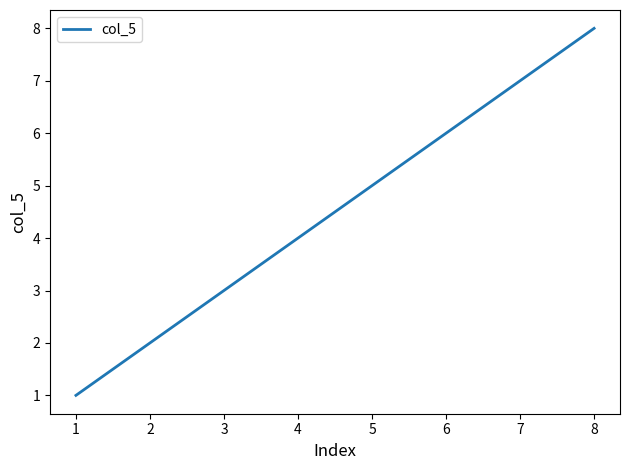

Rank the categories by value from lowest to highest.

1, 2, 3, 4, 5, 6, 7, 8